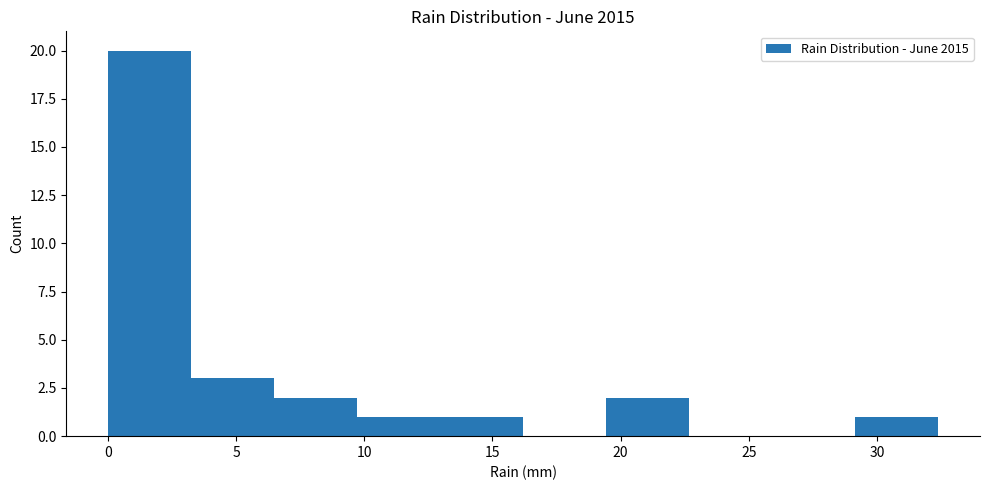

Reading left to right, list every bar in this chart as the range it spans on the x-axis followed by its height. Neither the bar edges nor the heights are printed on the chart, so give them approximately, as read against the axes.

0.0 to 3.0: 20
3.0 to 6.5: 3
6.5 to 9.5: 2
9.5 to 13.0: 1
13.0 to 16.0: 1
16.0 to 19.5: 0
19.5 to 22.5: 2
22.5 to 26.0: 0
26.0 to 29.0: 0
29.0 to 32.5: 1